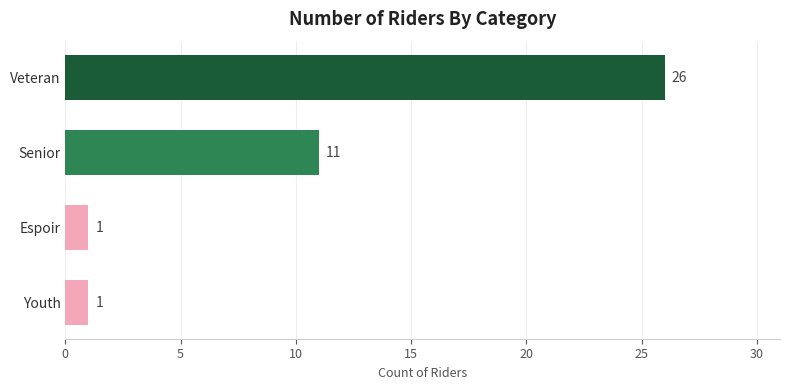

At which label is the value closest to 13?

Senior